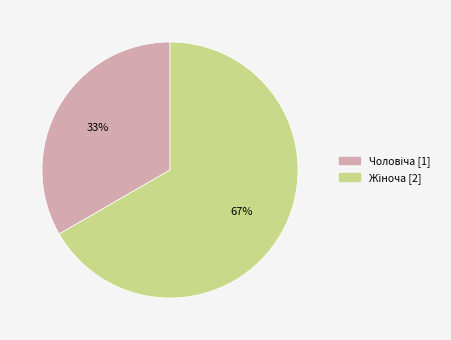

How many slices are in this pie chart?

2